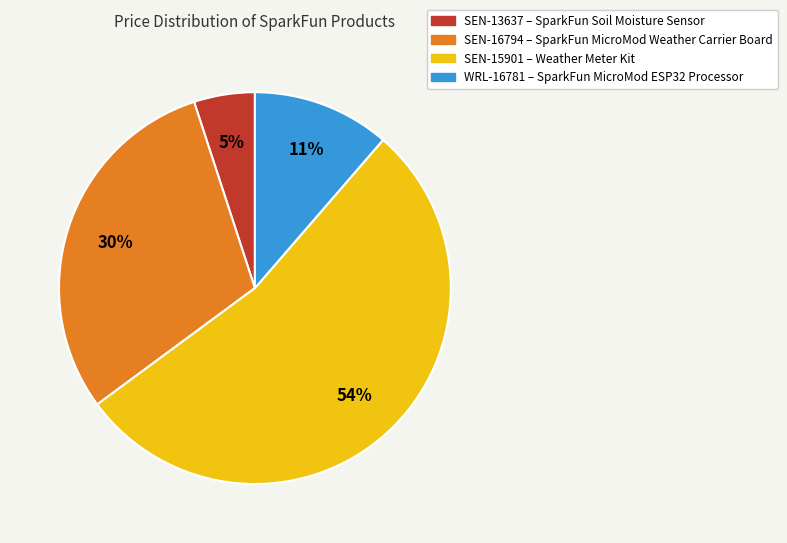

Does SEN-13637 represent more than half of the total?

No